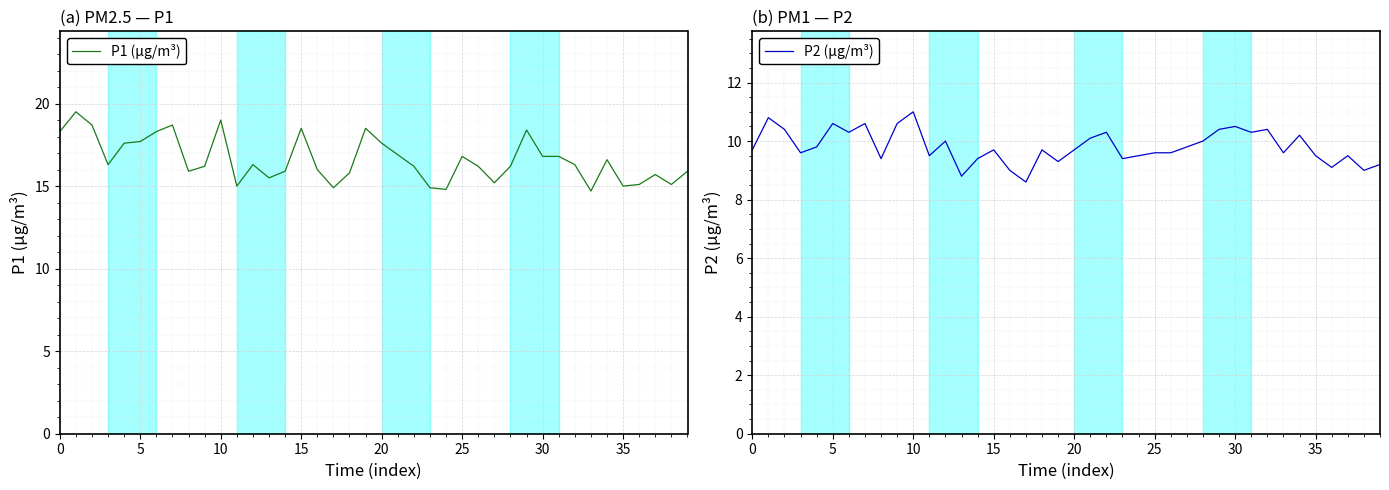

What is the average value of the P1 (µg/m³) series?

16.6